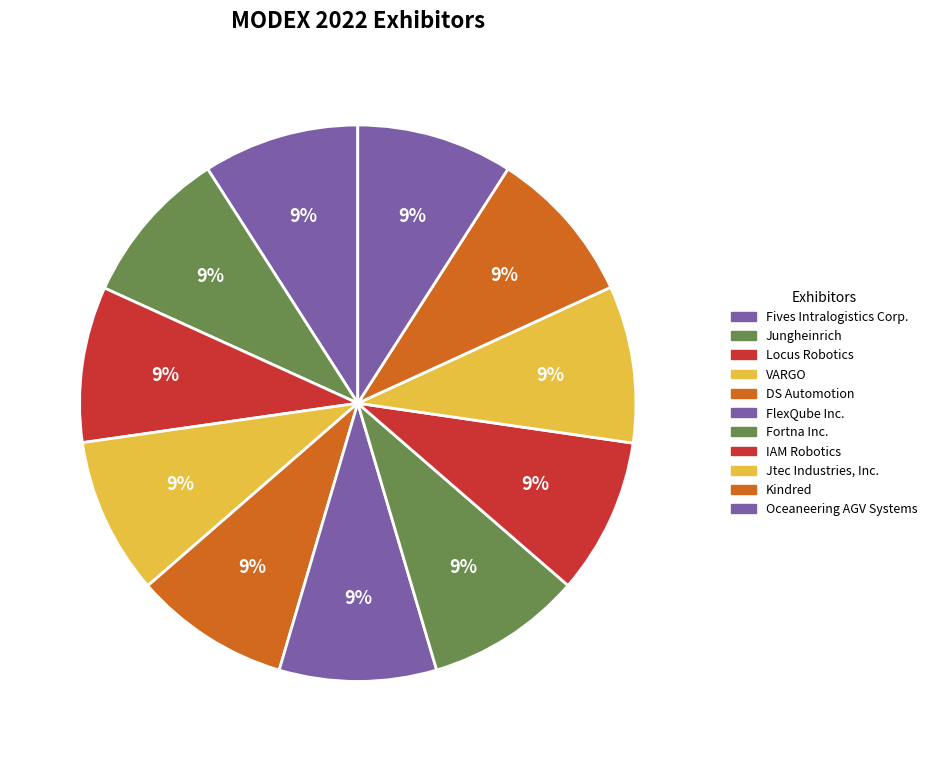

How many slices are in this pie chart?

11